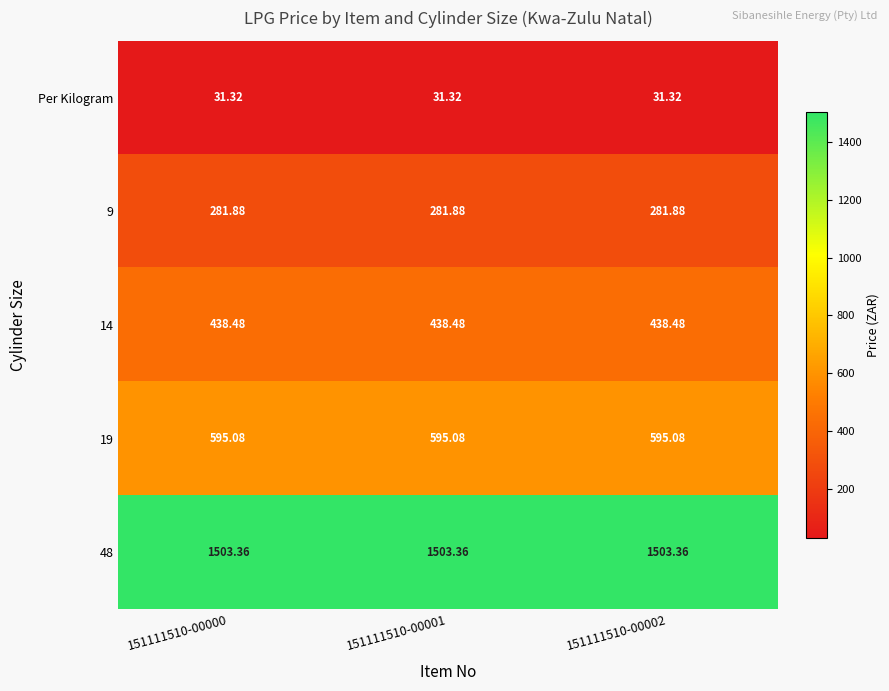

Is the value of 48 at 151111510-00000 greater than the value of 14 at 151111510-00002?

Yes